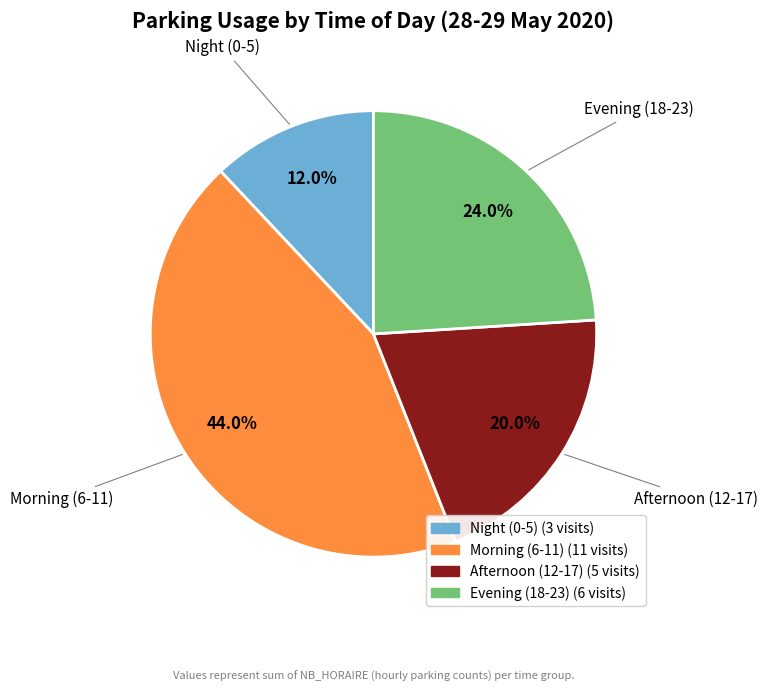

Does any single category account for the majority?

No